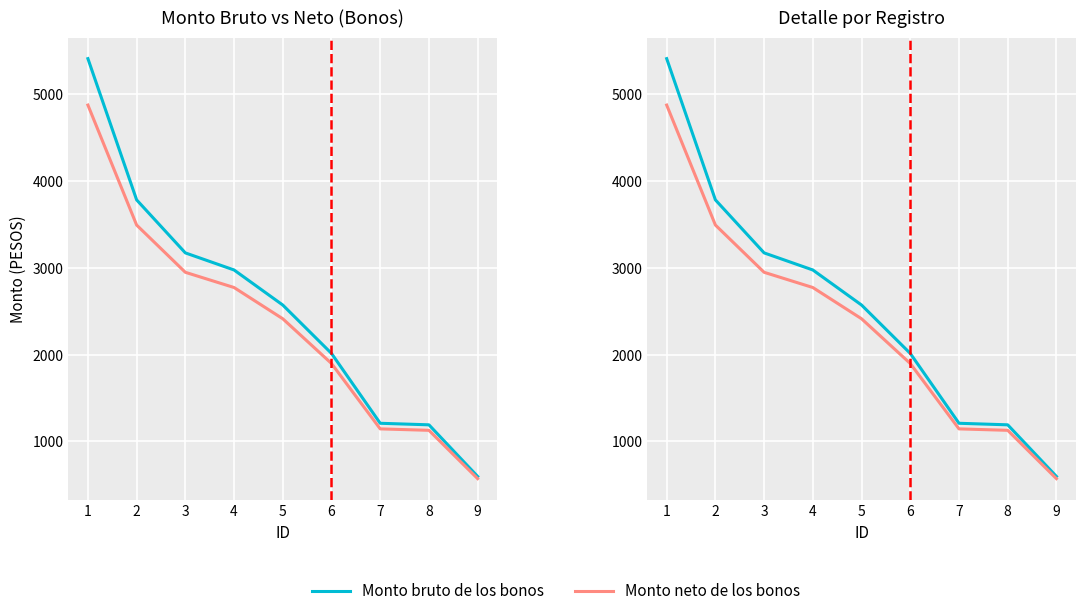

What is the total value across all series at 3?

6120.2